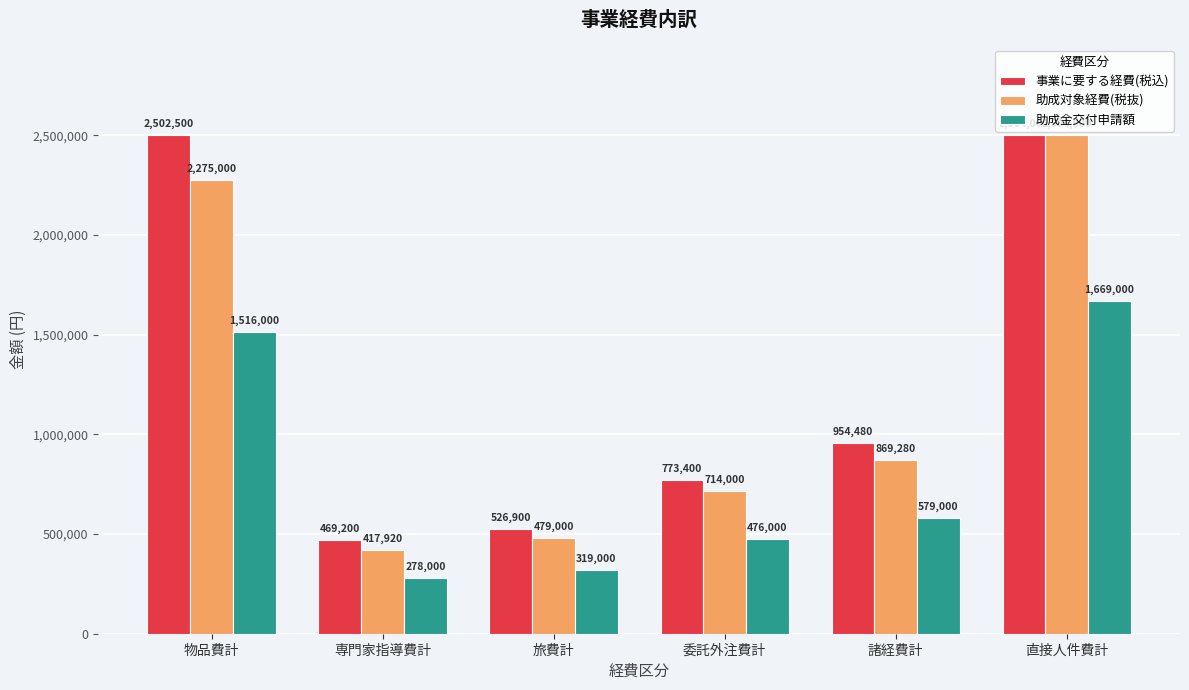

What is the difference between the highest and lowest values at 専門家指導費計?

191200